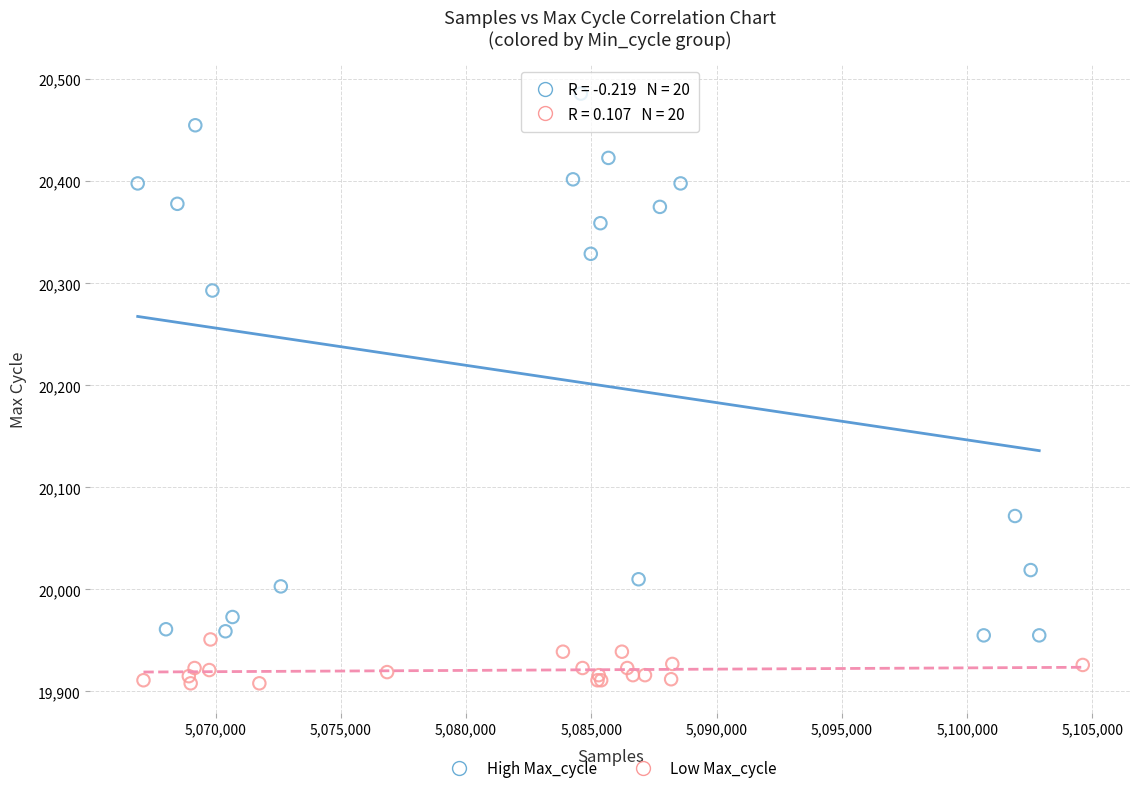

What are all the series names shown in the legend?

High Max_cycle, Low Max_cycle